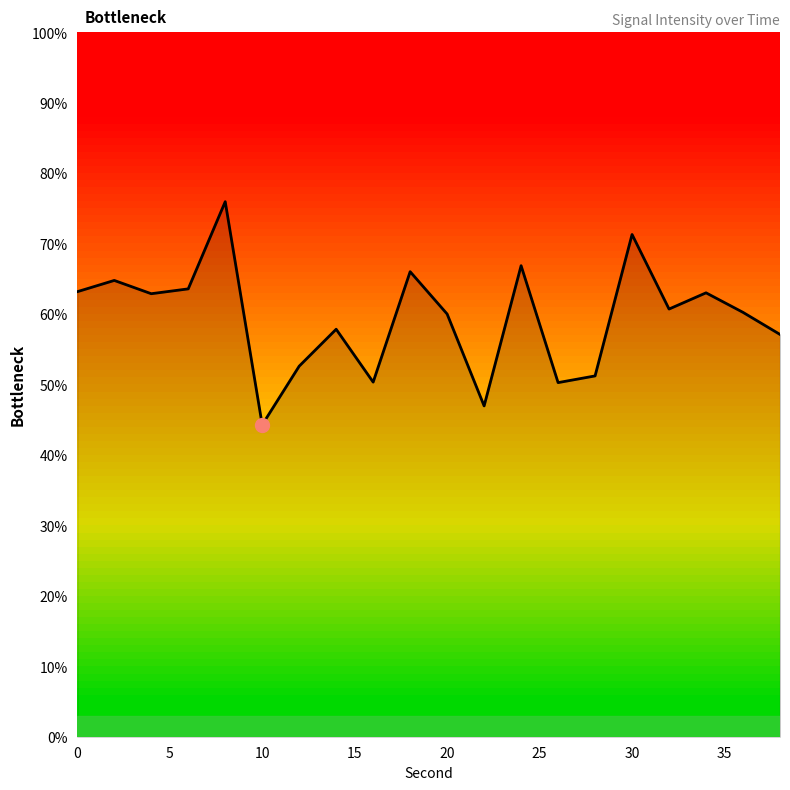

What is the smallest value displayed?

44.3